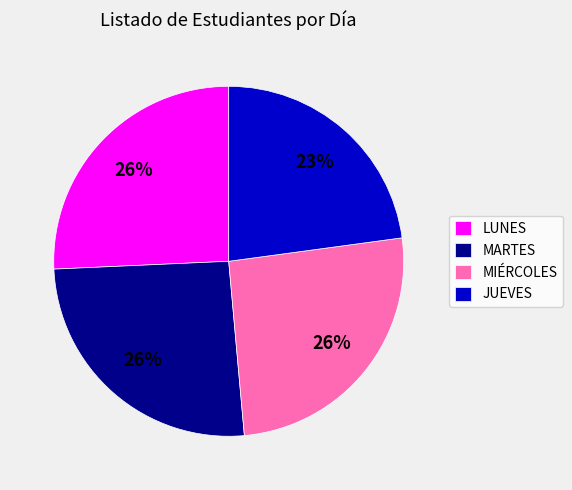

To the nearest percent, what percentage of the pie is JUEVES?

23%